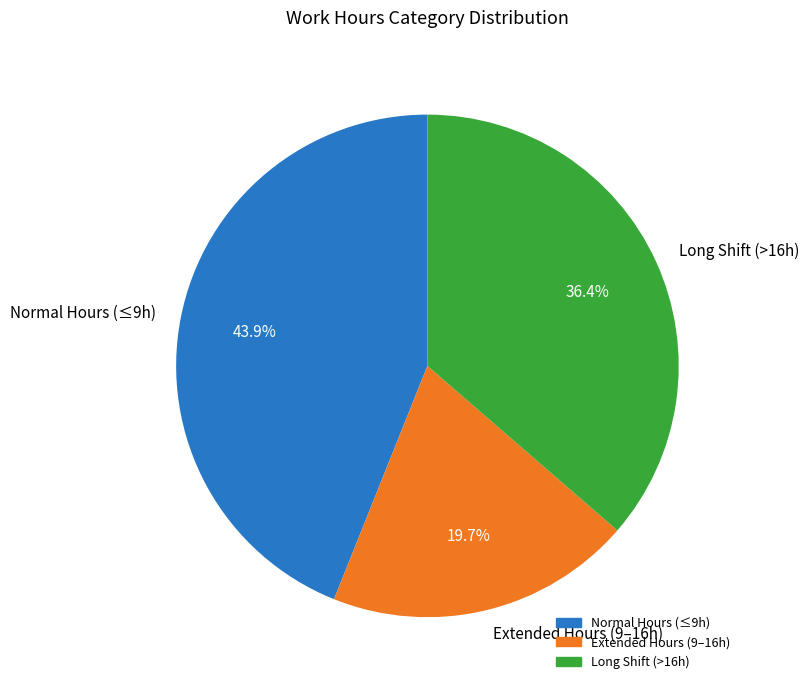

Rank the categories by value from lowest to highest.

Extended Hours (9–16h), Long Shift (>16h), Normal Hours (≤9h)